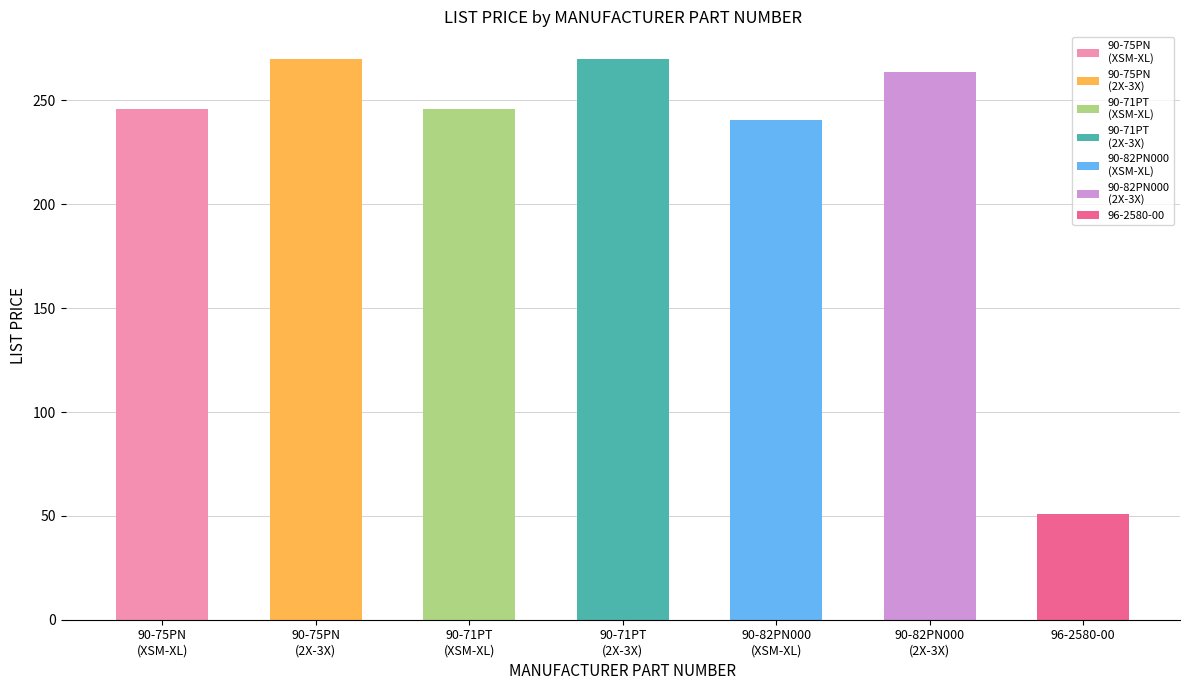

At which label is the value closest to 160?

90-82PN000